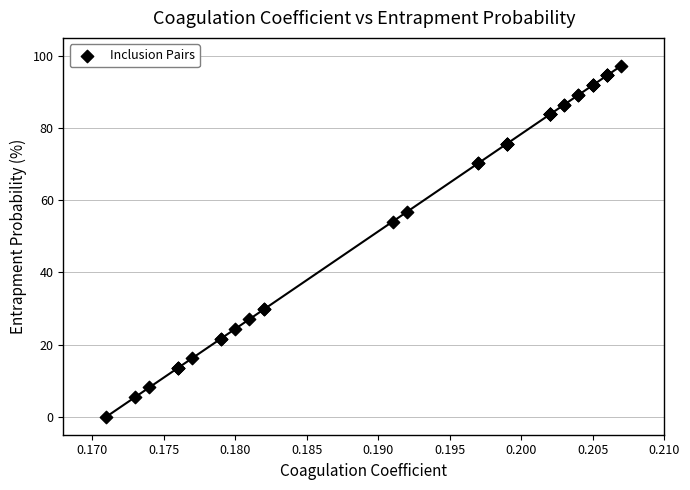

What Y value in the scatter plot is closest to 48?

54.1